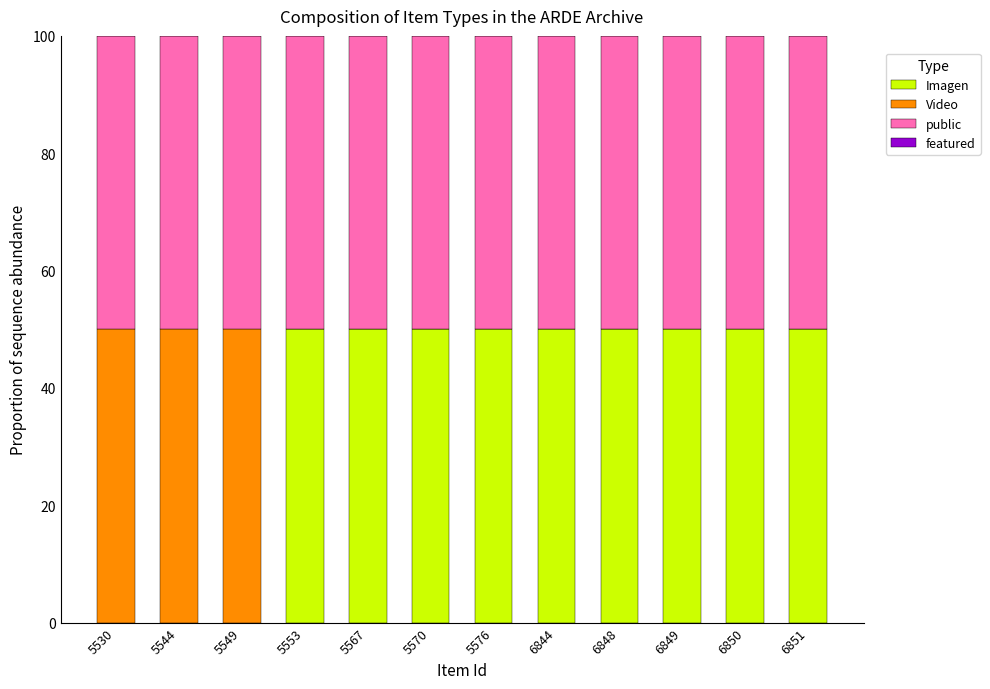

The Imagen series shows 18 at 6848. True or false?

False